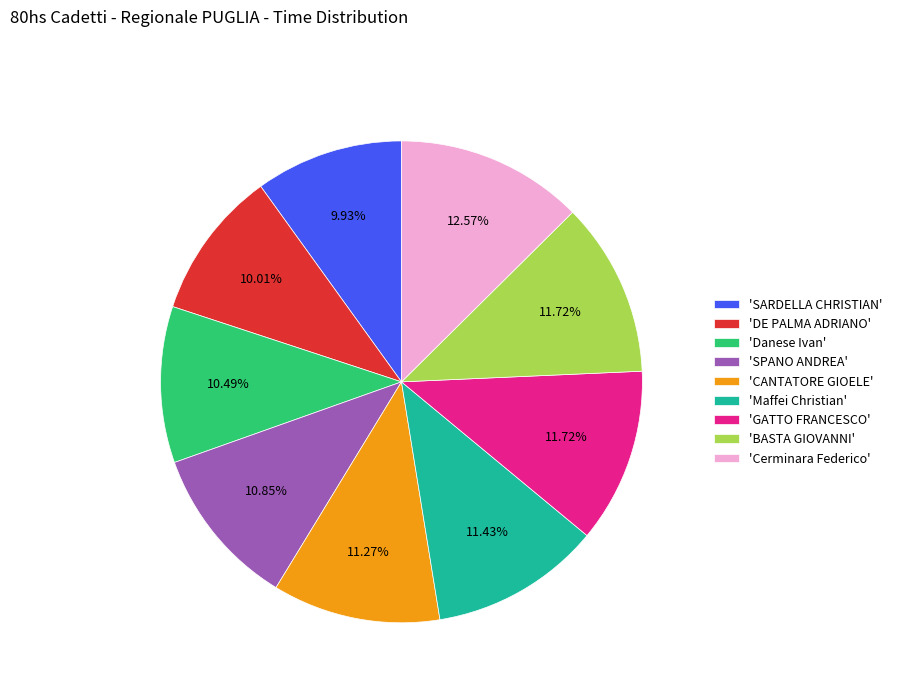

Do 'CANTATORE GIOELE' and 'Cerminara Federico' together represent more than half of the pie?

No